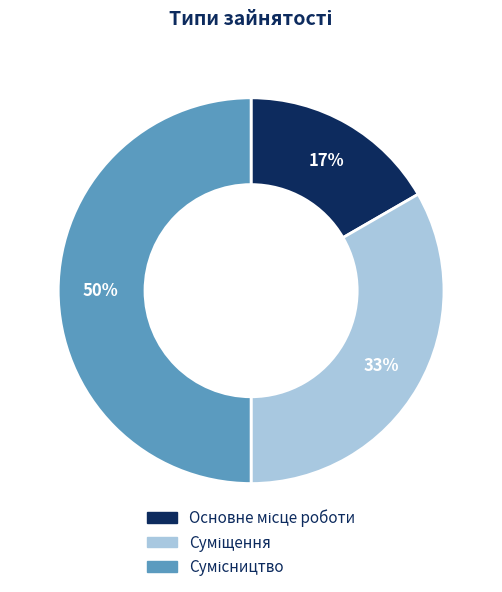

To the nearest percent, what is the average slice percentage?

33%